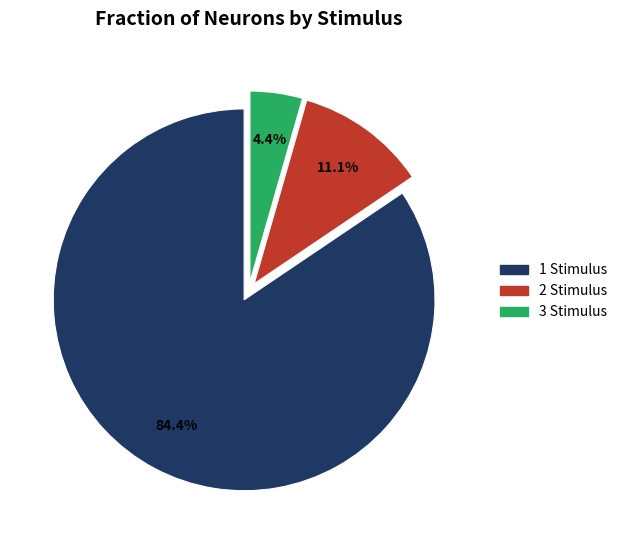

Which slice is the smallest?

3 Stimulus